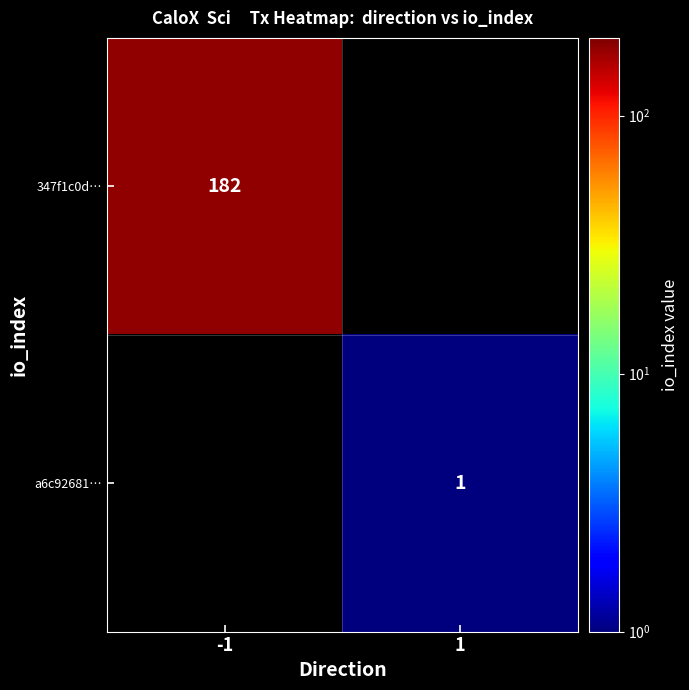

Is it true that a6c92681… equals 1 at 1?

True